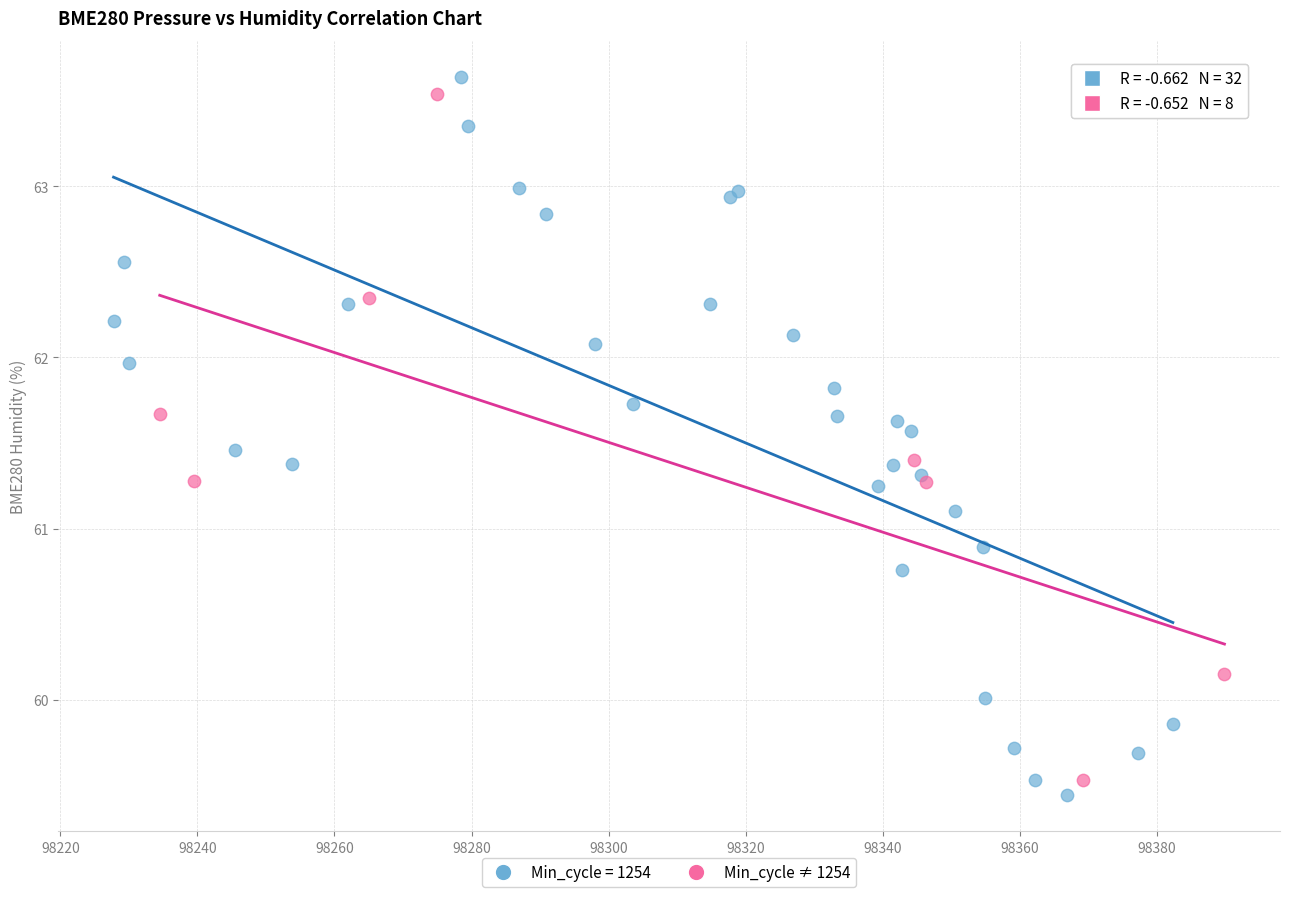

What are all the series names shown in the legend?

Min_cycle = 1254, Min_cycle ≠ 1254